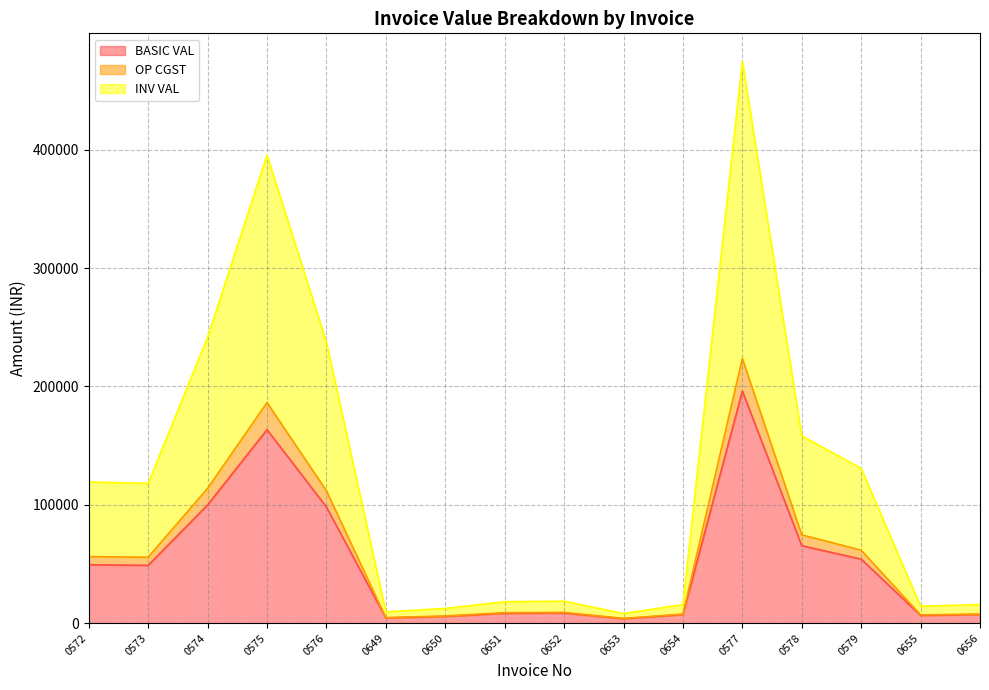

At which category is the sum across all series the highest?

0577